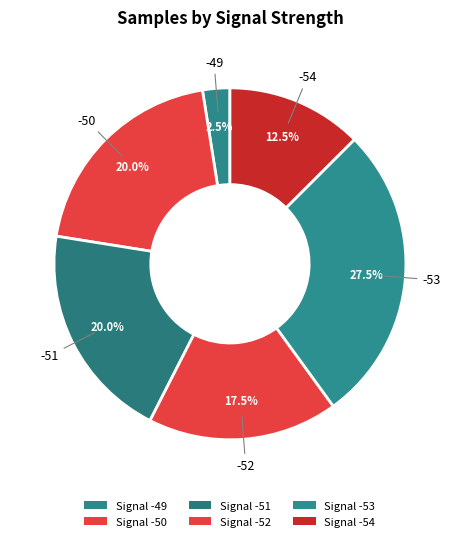

How many slices are in this pie chart?

6